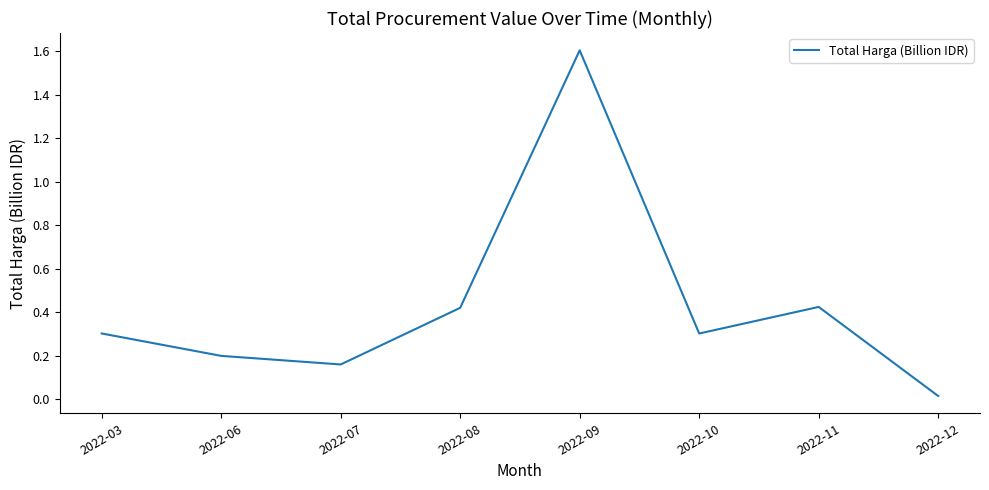

Count the number of categories in the chart.

8